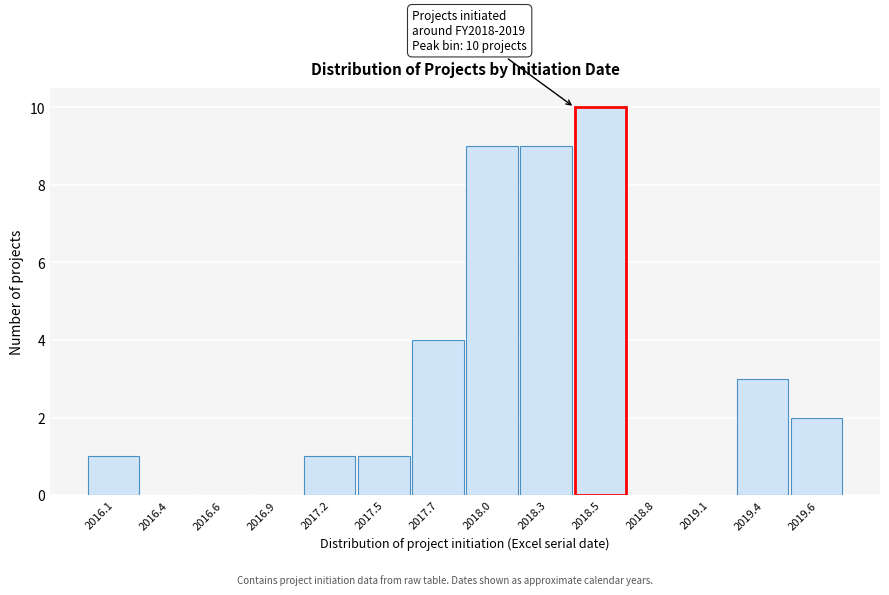

Reading right to left, list all the values displayed in this chart.

2019.6=2	2019.4=3	2019.1=0	2018.8=0	2018.5=10	2018.3=9	2018.0=9	2017.7=4	2017.5=1	2017.2=1	2016.9=0	2016.6=0	2016.4=0	2016.1=1